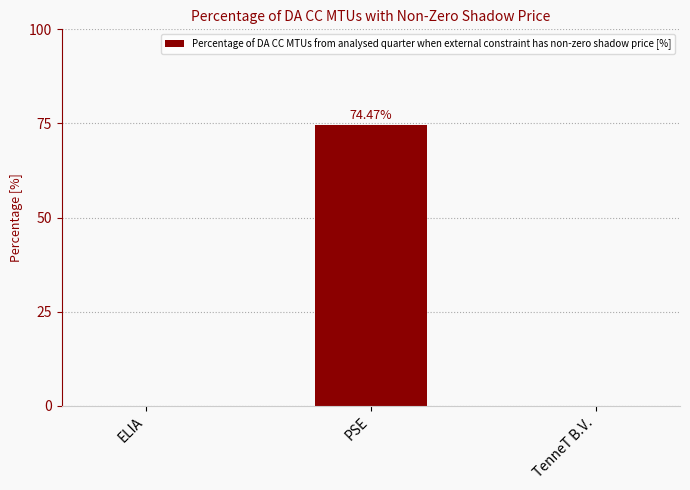

Are the bars horizontal?

No